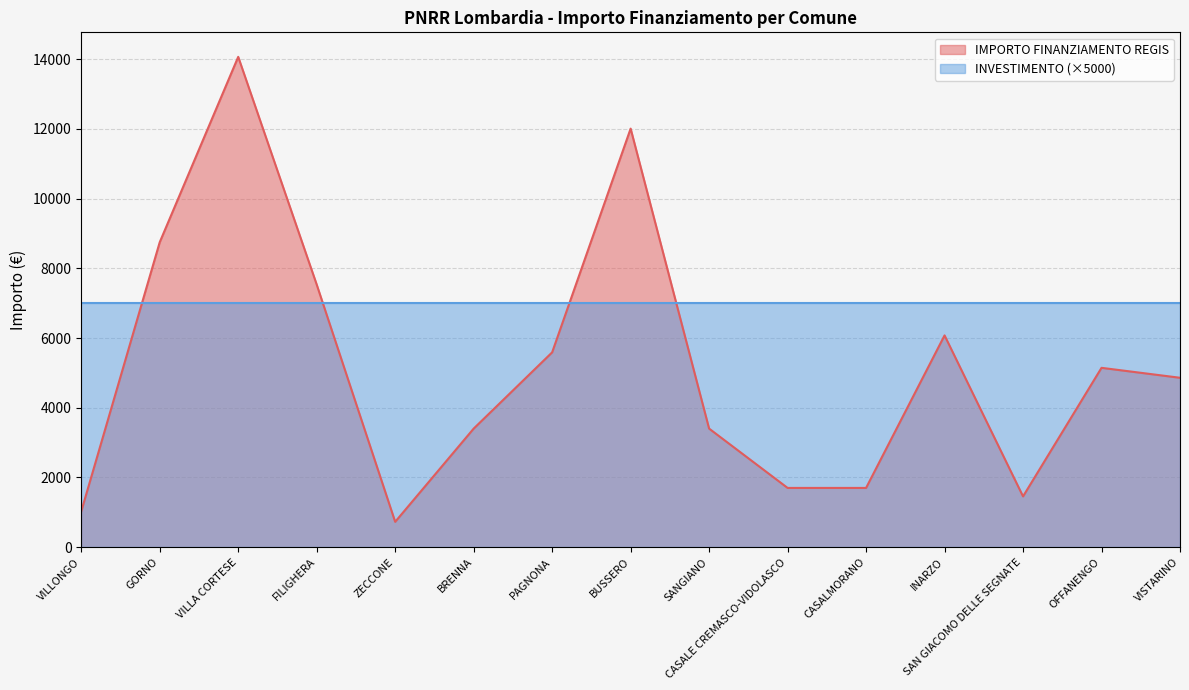

Between ZECCONE and BUSSERO, which is larger?

BUSSERO